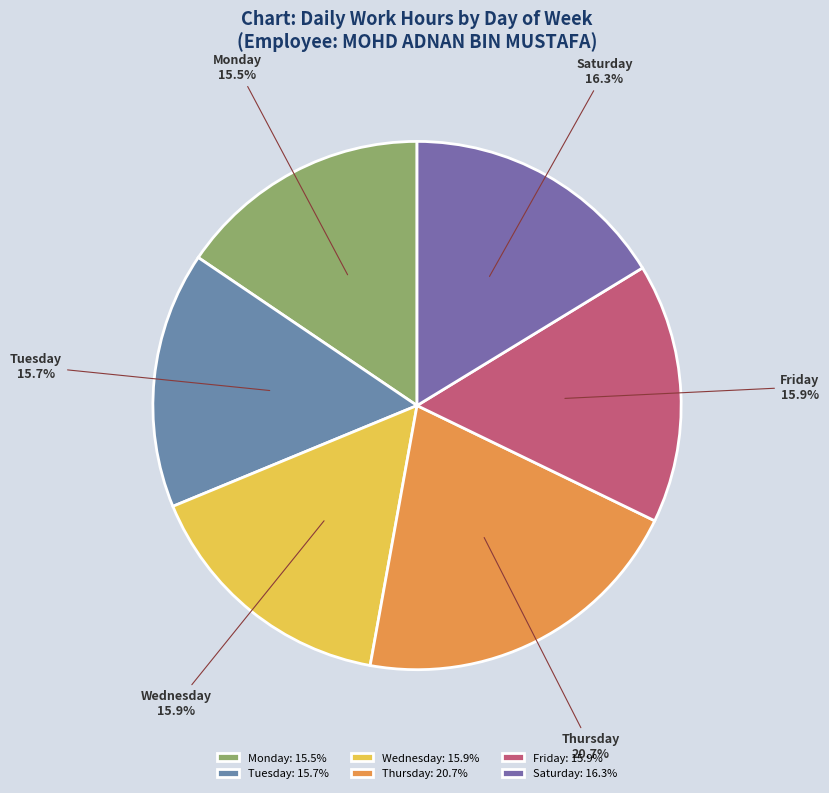

Does Monday account for over 50% of the chart?

No